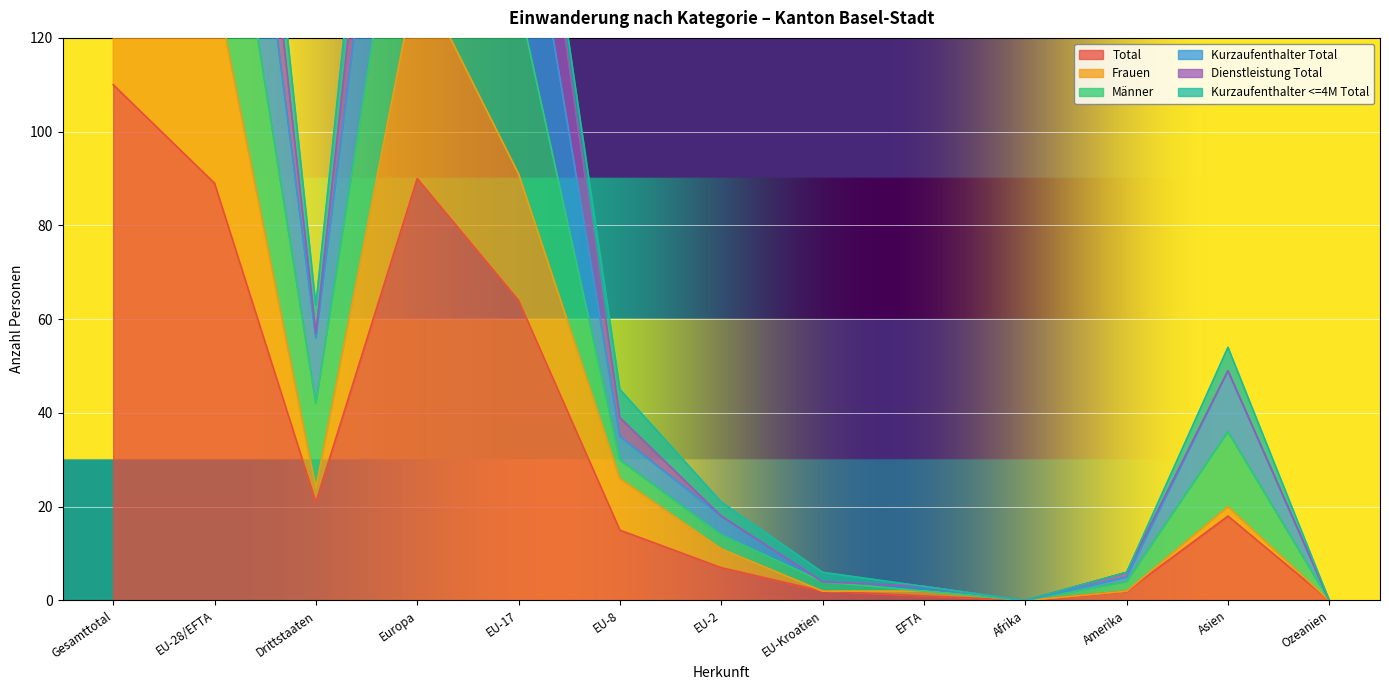

True or false: Kurzaufenthalter Total has a value of 49 at Asien.

True